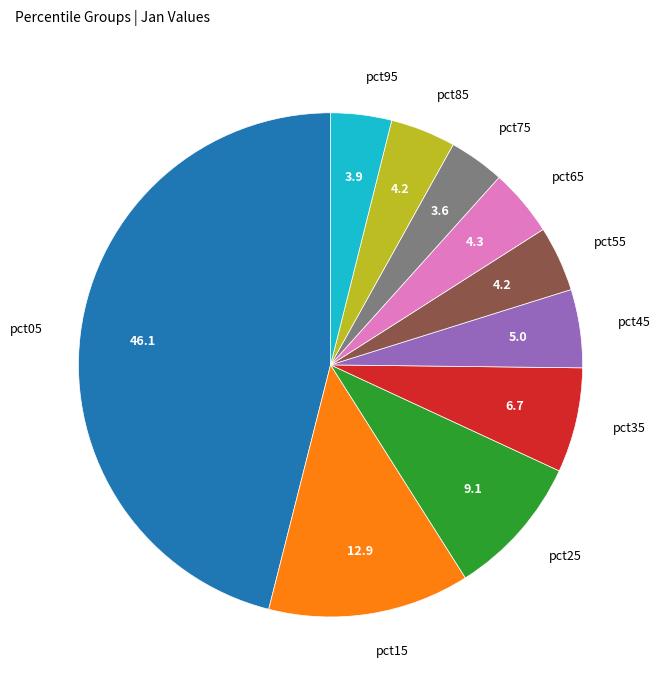

What is the largest slice in the pie chart?

pct05